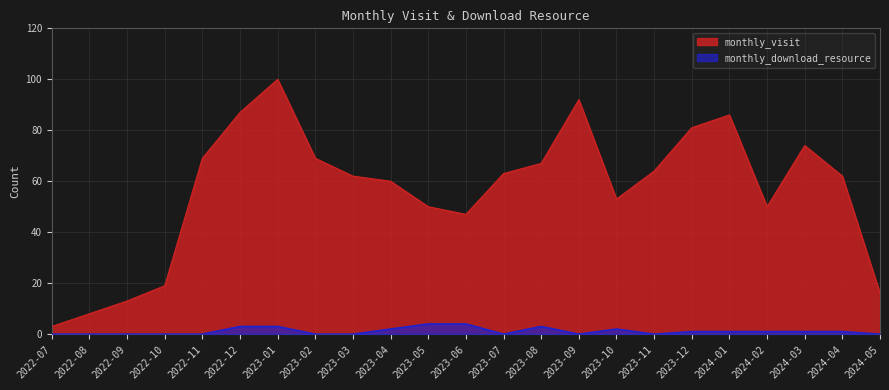

What is the total value across all series at 2024-01?

87